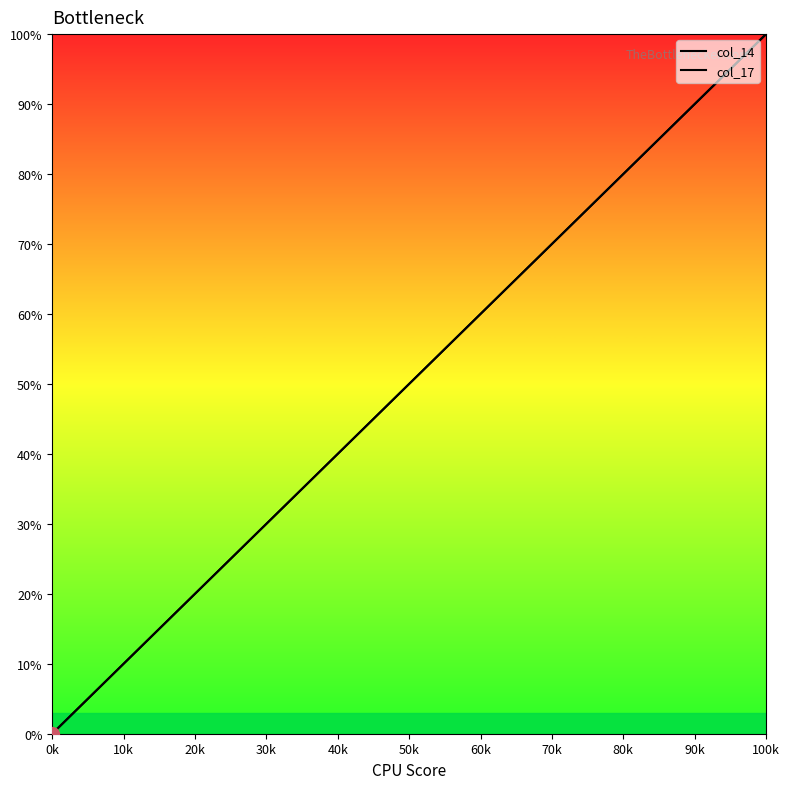

True or false: col_14 and col_17 cross at least once.

False